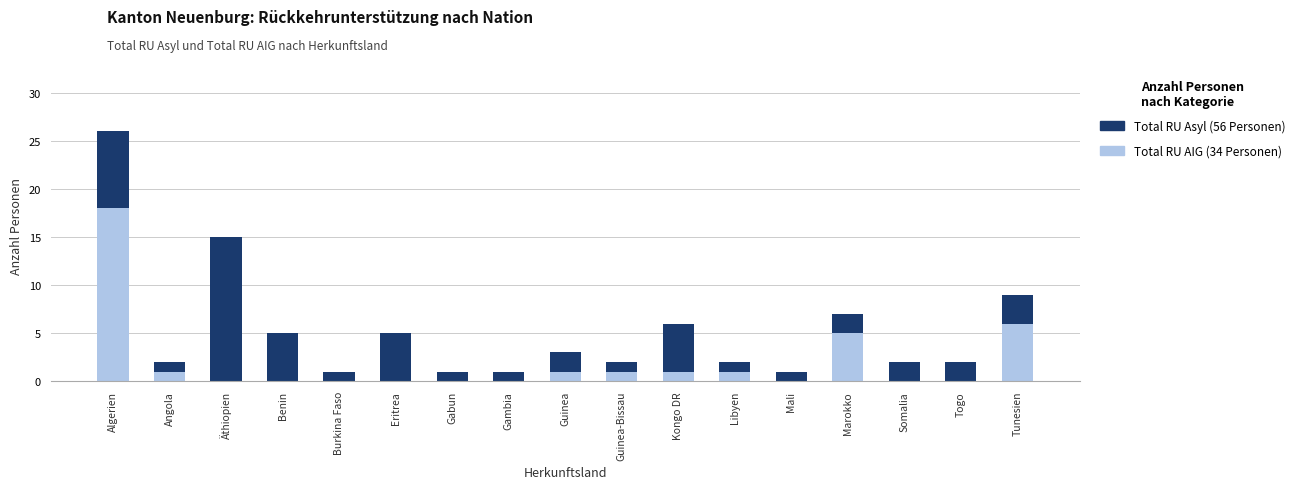

Are the bars grouped side by side (vs. stacked)?

No